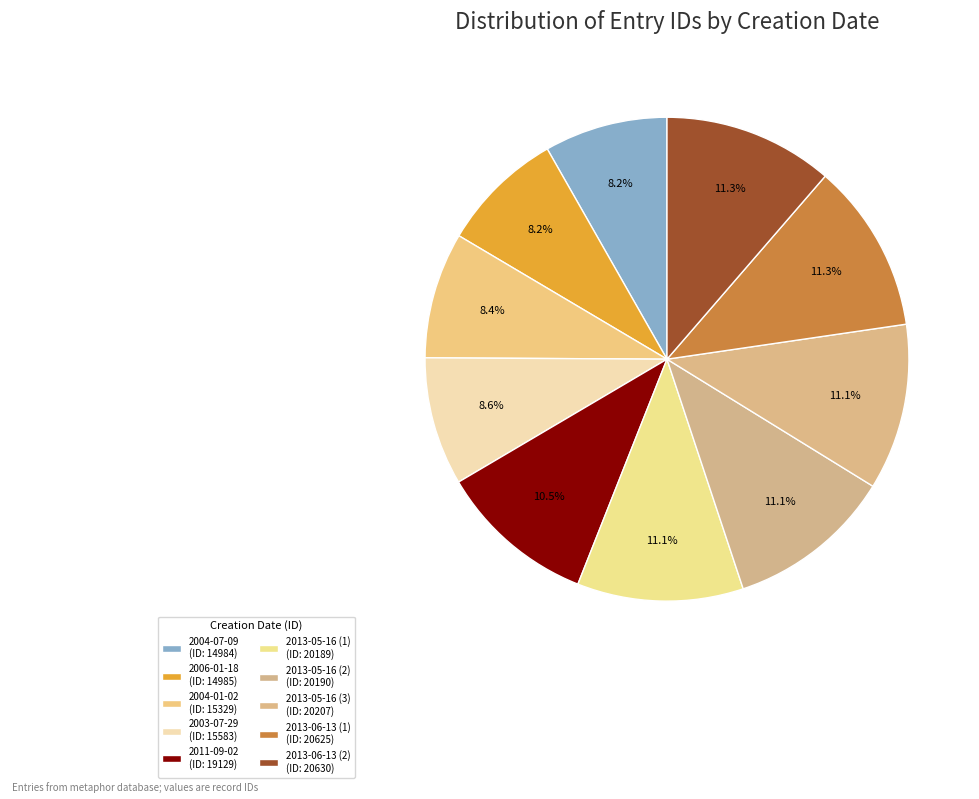

Which category has the biggest portion of the pie?

2013-06-13